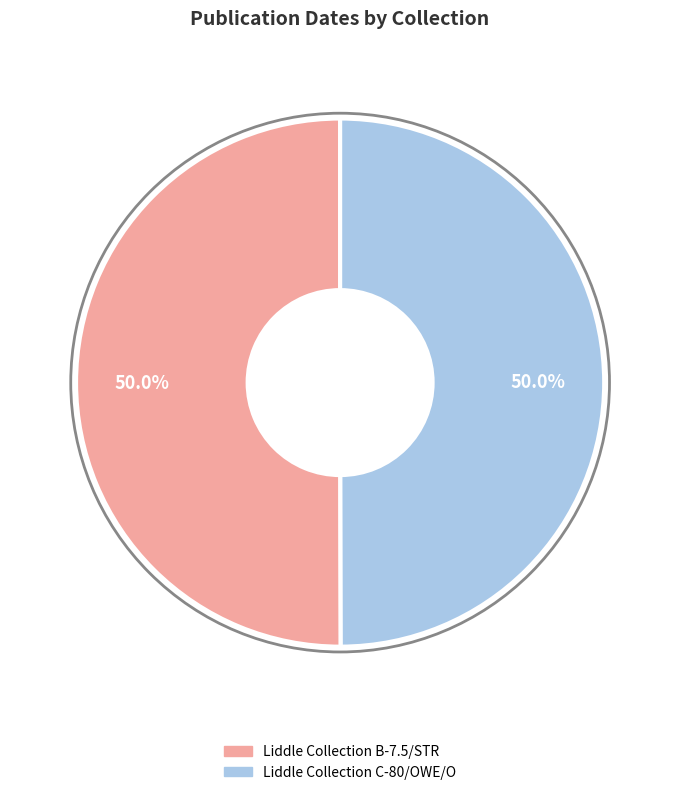

How many slices are in this pie chart?

2